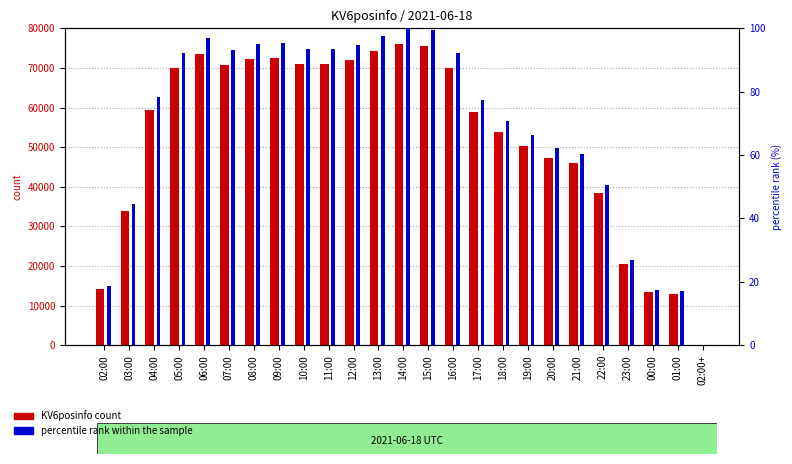

What value does the KV6posinfo count series have at 23:00?

20459.0